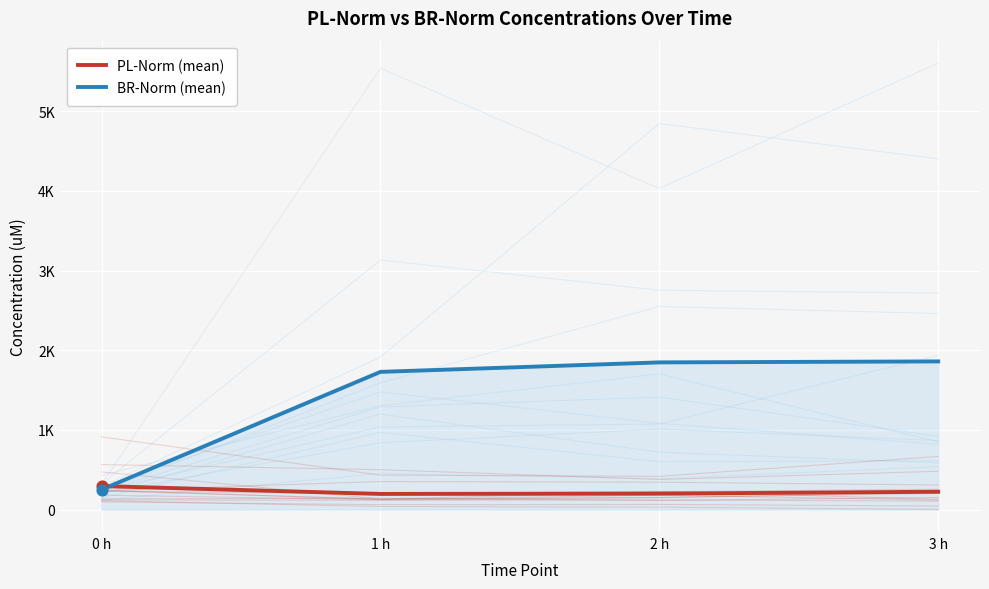

Which series has the largest Y range (max minus min)?

BR-Norm (mean)